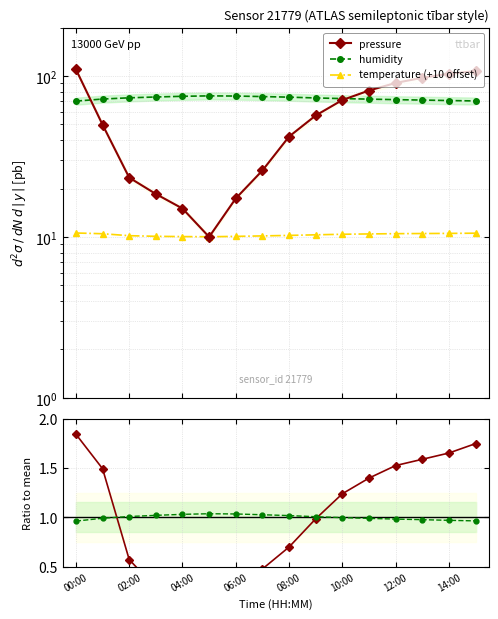

What is the difference between the second highest and minimum values in the pressure series?

97.2